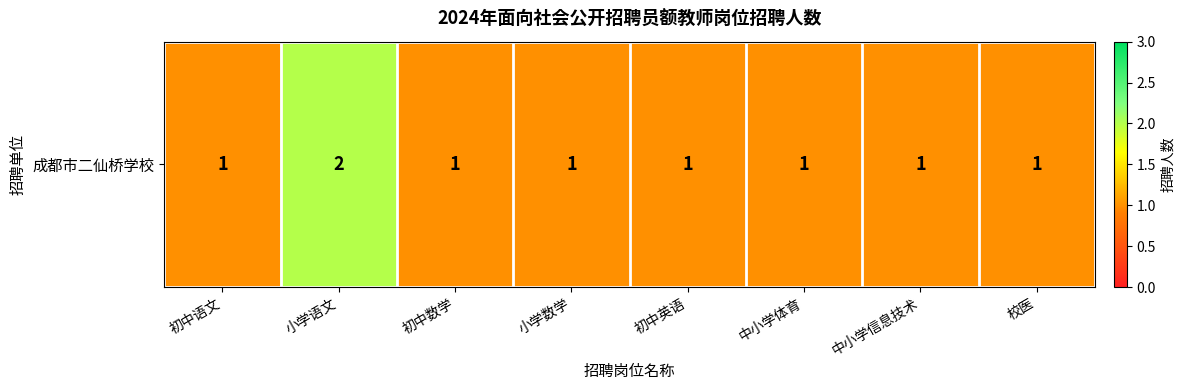

Reading right to left, list all the values displayed in this chart.

校医=1	中小学信息技术=1	中小学体育=1	初中英语=1	小学数学=1	初中数学=1	小学语文=2	初中语文=1